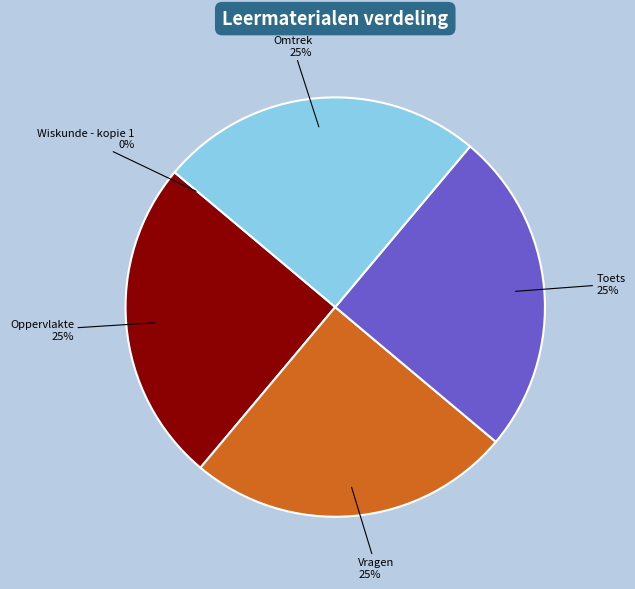

To the nearest percent, what portion does Omtrek represent?

25%